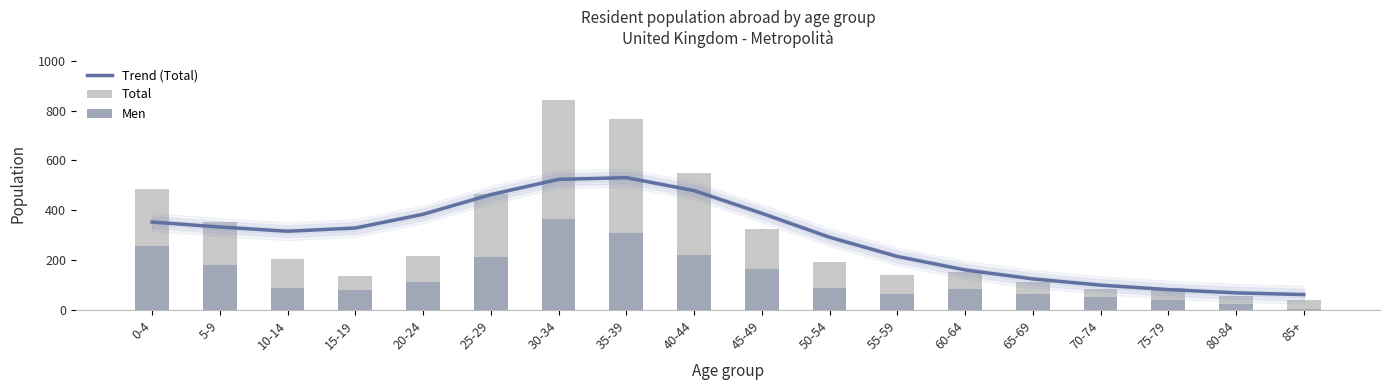

The Trend (Total) series shows 224 at 45-49. True or false?

False